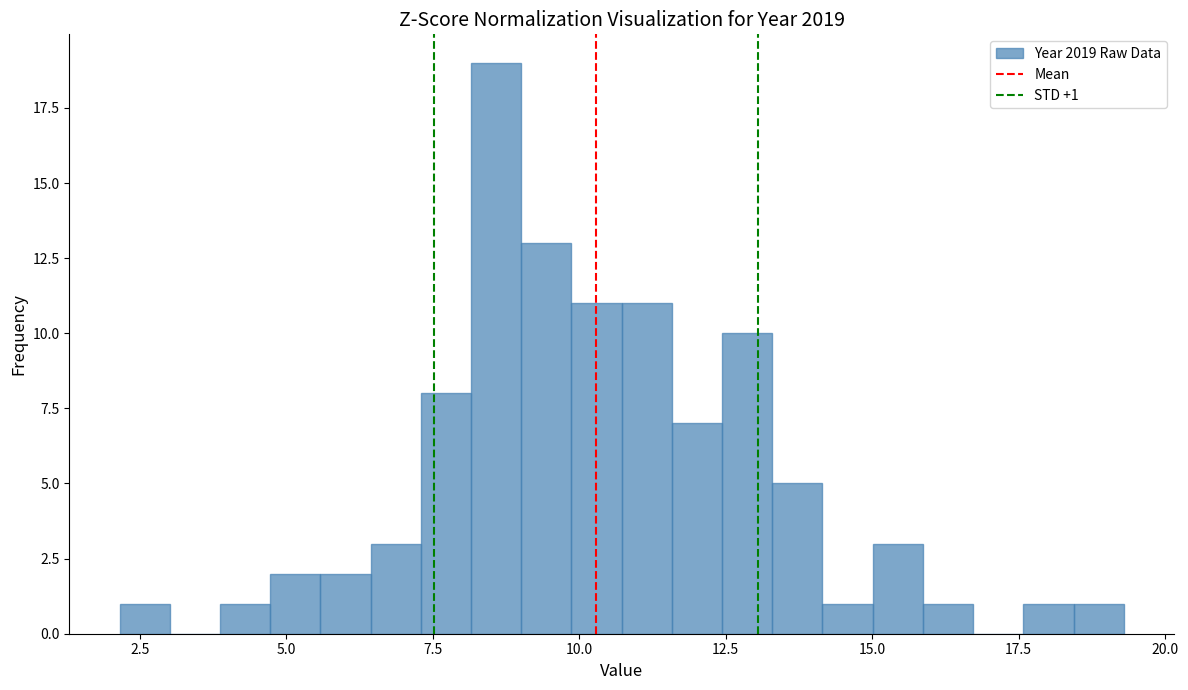

Around what value on the x-axis is the tallest bar? Give the approximate position of its centre, as read against the axis.

8.5